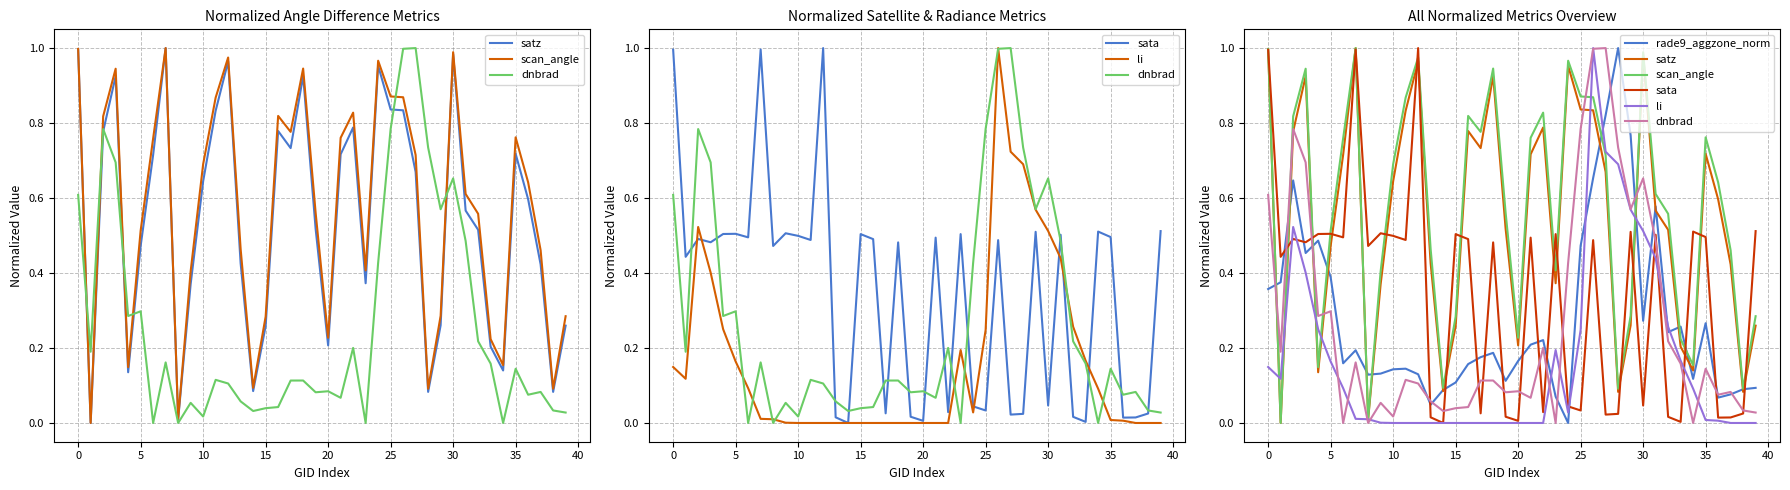

Is it true that sata equals 0.3 at 0?

False